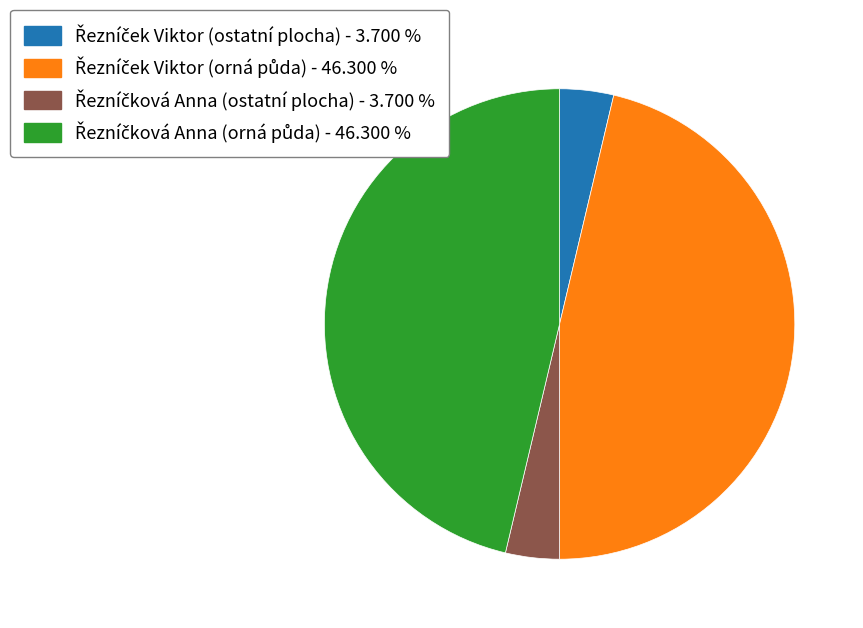

Is there any slice that represents more than half of the pie?

No